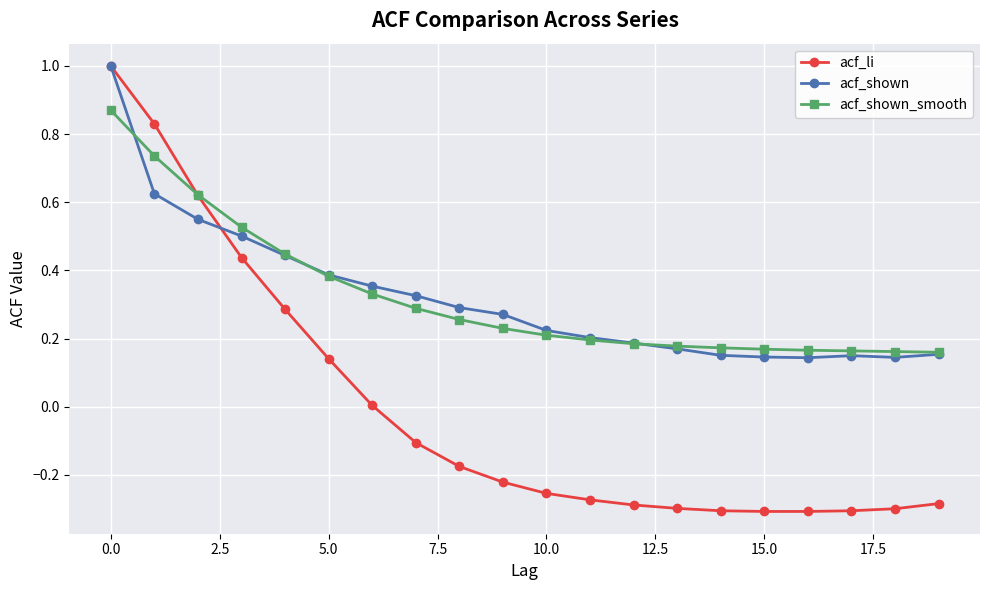

What is the highest value of the acf_li series?

1.0